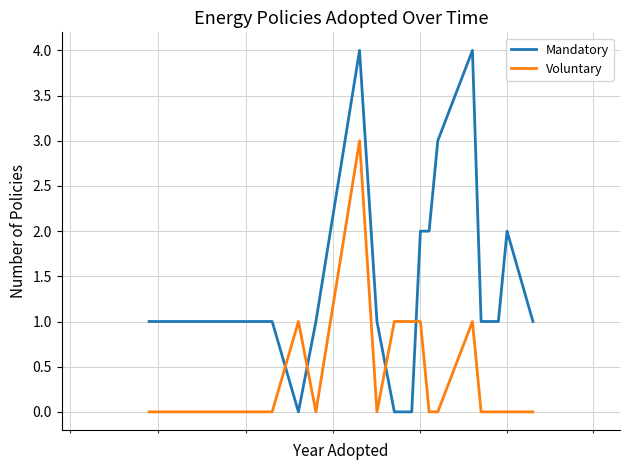

Reading left to right, extract all data points from this chart.

Mandatory: 1	1	1	1	0	1	4	1	0	0	2	2	3	4	1	1	2	1
Voluntary: 0	0	0	0	1	0	3	0	1	1	1	0	0	1	0	0	0	0